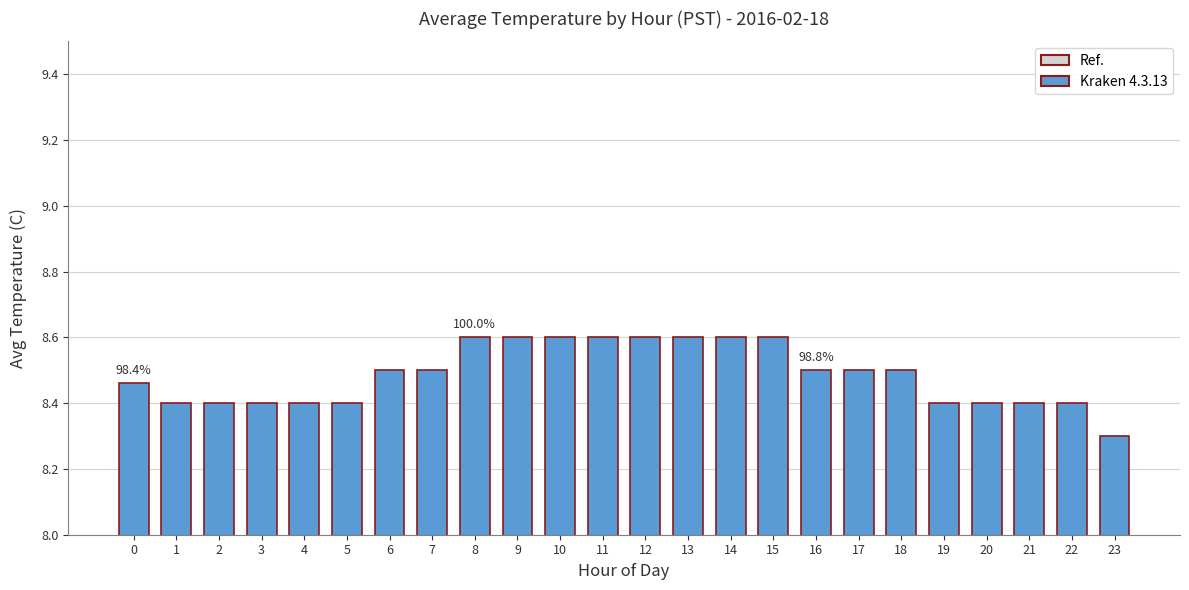

What is the maximum value shown in the chart?

8.6